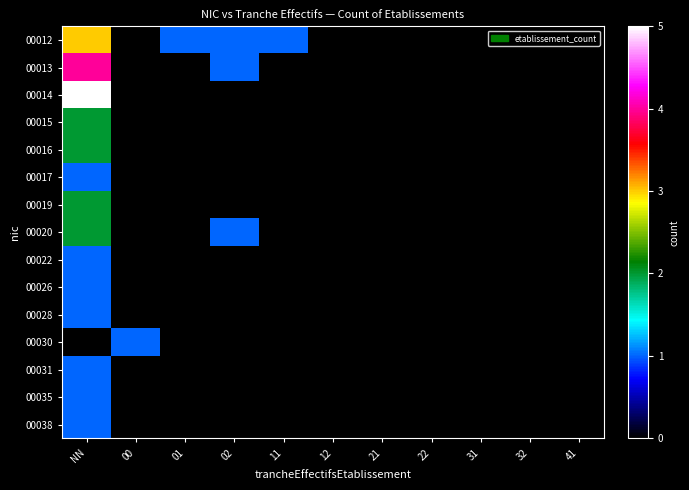

Reading left to right, what are all the values shown in this chart?

00012: NN=3	00=0	01=1	02=1	11=1	12=0	21=0	22=0	31=0	32=0	41=0
00013: NN=4	00=0	01=0	02=1	11=0	12=0	21=0	22=0	31=0	32=0	41=0
00014: NN=5	00=0	01=0	02=0	11=0	12=0	21=0	22=0	31=0	32=0	41=0
00015: NN=2	00=0	01=0	02=0	11=0	12=0	21=0	22=0	31=0	32=0	41=0
00016: NN=2	00=0	01=0	02=0	11=0	12=0	21=0	22=0	31=0	32=0	41=0
00017: NN=1	00=0	01=0	02=0	11=0	12=0	21=0	22=0	31=0	32=0	41=0
00019: NN=2	00=0	01=0	02=0	11=0	12=0	21=0	22=0	31=0	32=0	41=0
00020: NN=2	00=0	01=0	02=1	11=0	12=0	21=0	22=0	31=0	32=0	41=0
00022: NN=1	00=0	01=0	02=0	11=0	12=0	21=0	22=0	31=0	32=0	41=0
00026: NN=1	00=0	01=0	02=0	11=0	12=0	21=0	22=0	31=0	32=0	41=0
00028: NN=1	00=0	01=0	02=0	11=0	12=0	21=0	22=0	31=0	32=0	41=0
00030: NN=0	00=1	01=0	02=0	11=0	12=0	21=0	22=0	31=0	32=0	41=0
00031: NN=1	00=0	01=0	02=0	11=0	12=0	21=0	22=0	31=0	32=0	41=0
00035: NN=1	00=0	01=0	02=0	11=0	12=0	21=0	22=0	31=0	32=0	41=0
00038: NN=1	00=0	01=0	02=0	11=0	12=0	21=0	22=0	31=0	32=0	41=0